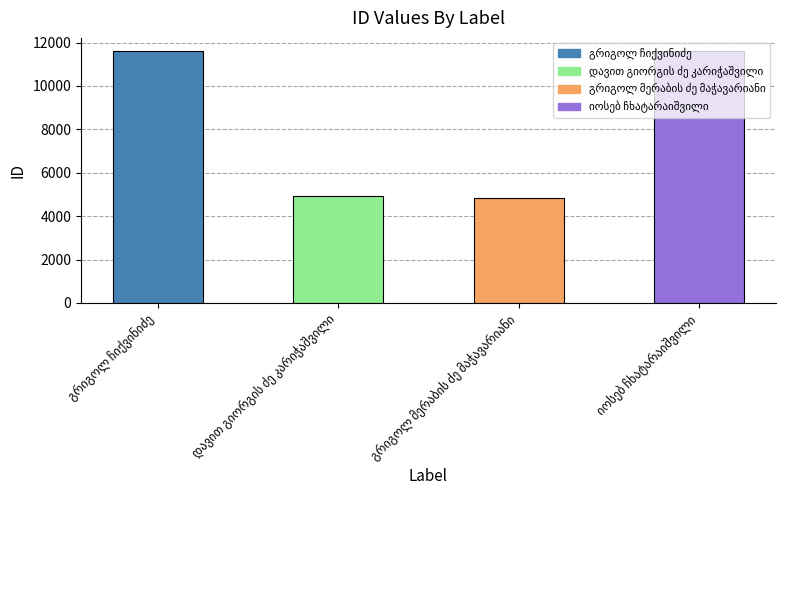

What is the sum of all values?

33044